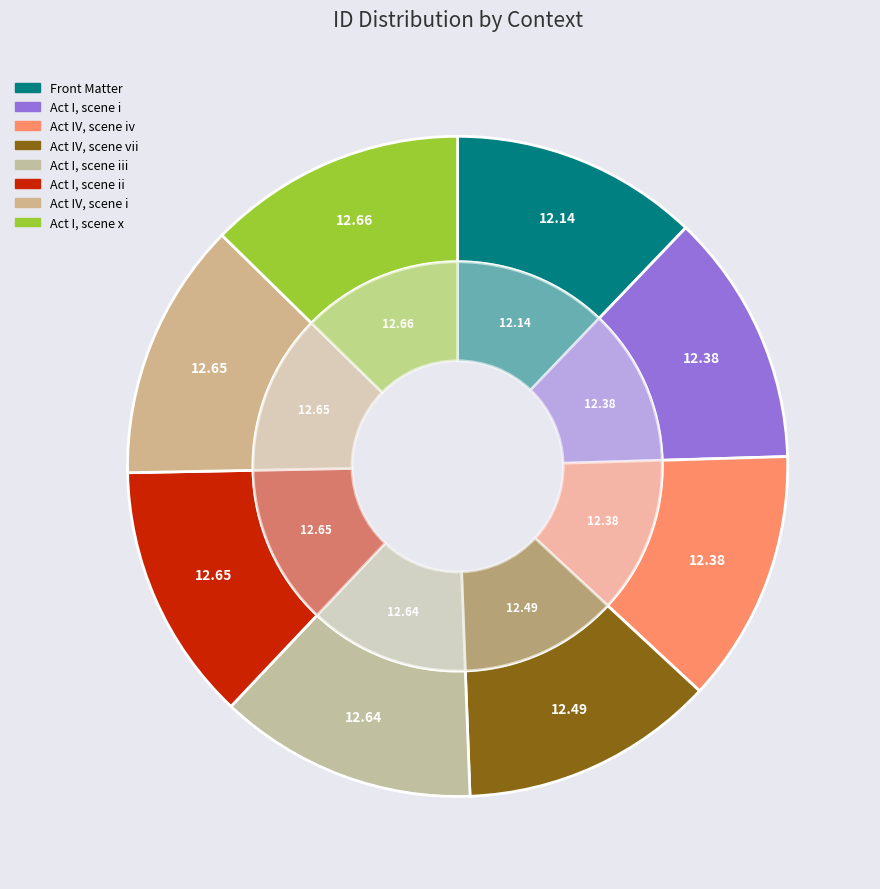

Does Act I, scene ii account for over 50% of the chart?

No